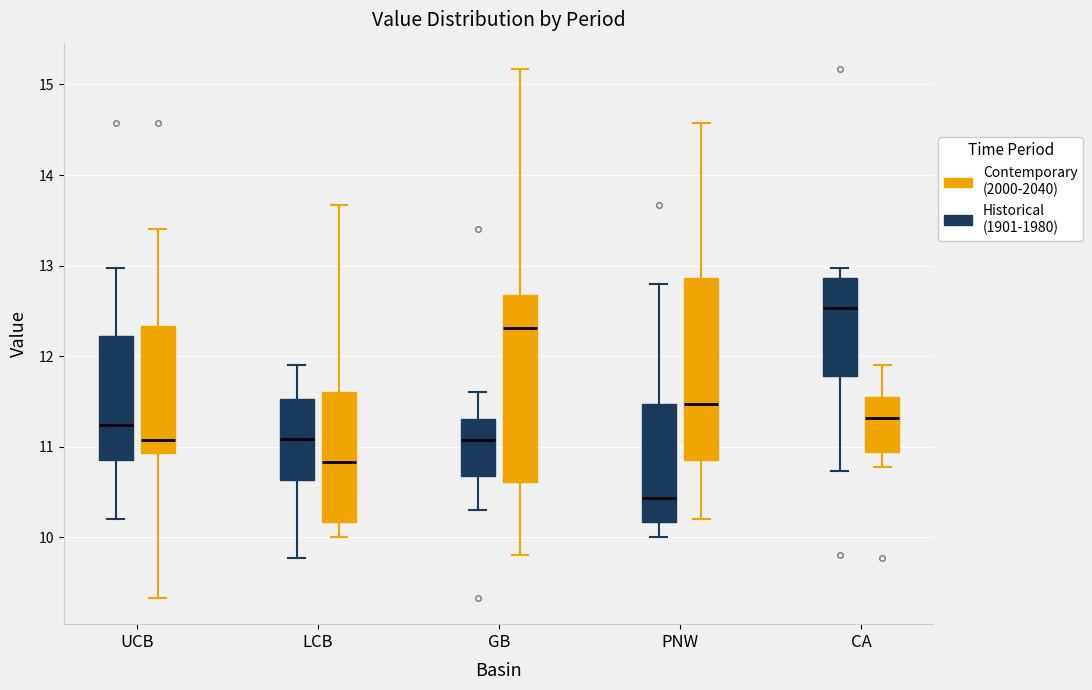

Reading left to right, transcribe this box plot: for each box, give where its median line is, the range the box spans, and where its two whiskers end, as read against the y-axis. The values are not printed on the chart, so give them approximately, as read against the axis.

UCB (Historical (1901-1980)): median 11.2, box 10.8 to 12.2, whiskers 10.2 to 13.0
UCB (Contemporary (2000-2040)): median 11.1, box 10.9 to 12.3, whiskers 9.3 to 13.4
LCB (Historical (1901-1980)): median 11.1, box 10.6 to 11.5, whiskers 9.8 to 11.9
LCB (Contemporary (2000-2040)): median 10.8, box 10.2 to 11.6, whiskers 10.0 to 13.7
GB (Historical (1901-1980)): median 11.1, box 10.7 to 11.3, whiskers 10.3 to 11.6
GB (Contemporary (2000-2040)): median 12.3, box 10.6 to 12.7, whiskers 9.8 to 15.2
PNW (Historical (1901-1980)): median 10.4, box 10.2 to 11.5, whiskers 10.0 to 12.8
PNW (Contemporary (2000-2040)): median 11.5, box 10.8 to 12.9, whiskers 10.2 to 14.6
CA (Historical (1901-1980)): median 12.5, box 11.8 to 12.9, whiskers 10.7 to 13.0
CA (Contemporary (2000-2040)): median 11.3, box 10.9 to 11.6, whiskers 10.8 to 11.9